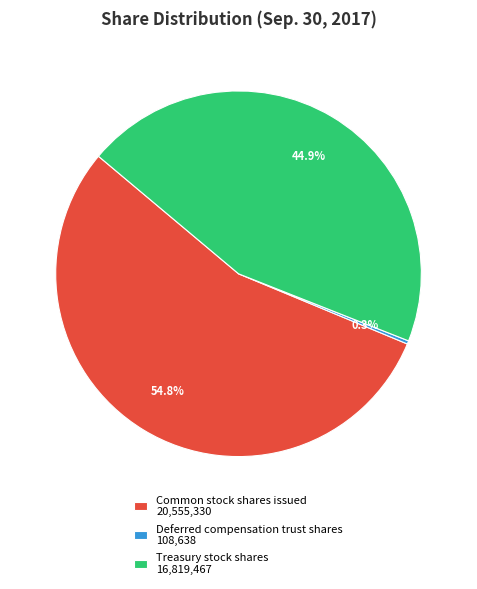

Which slice represents more than half of the pie?

Common stock shares issued